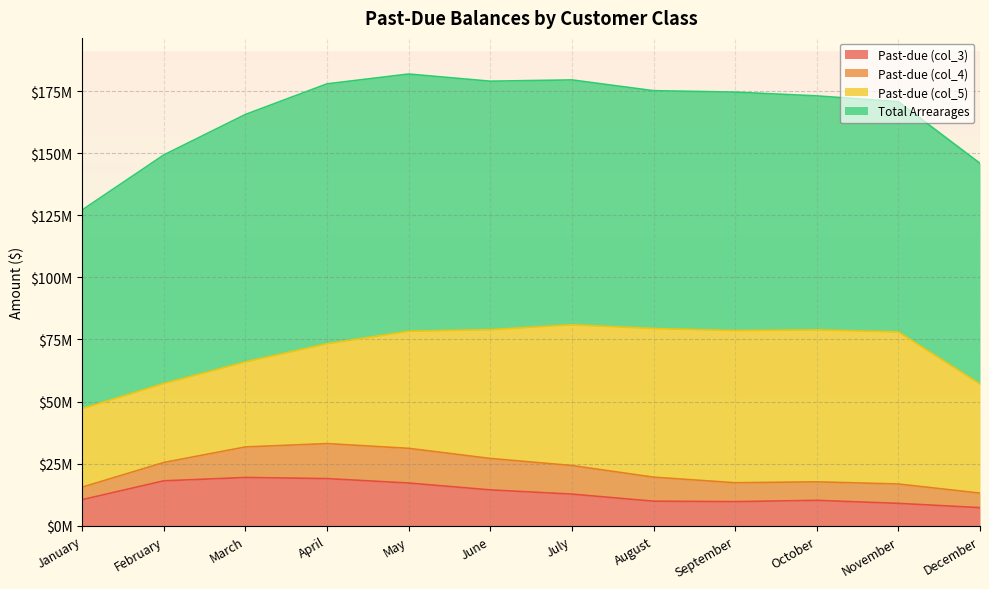

True or false: Total Arrearages and Past-due (col_5) cross at least once.

False